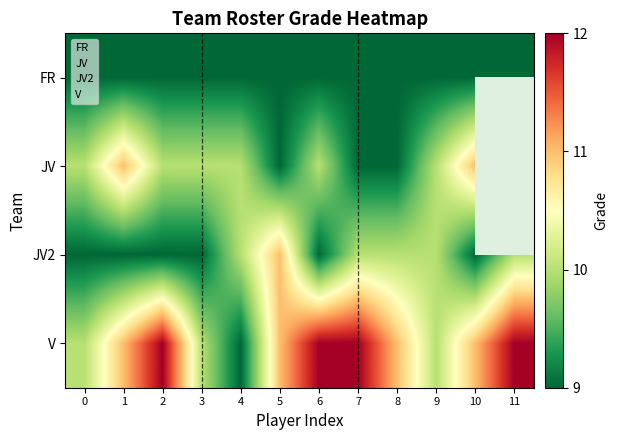

At 10, list the series in order from largest to smallest.

V, JV2